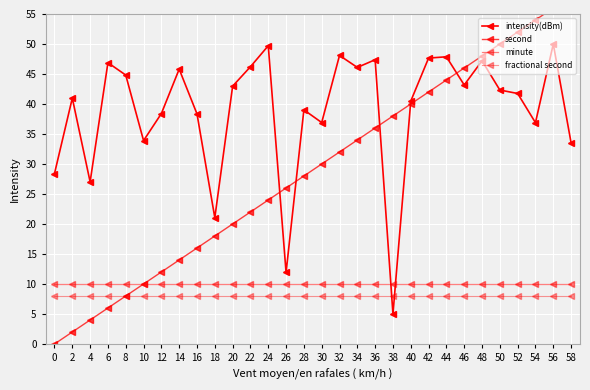

Where does the second series first go above 30?

32